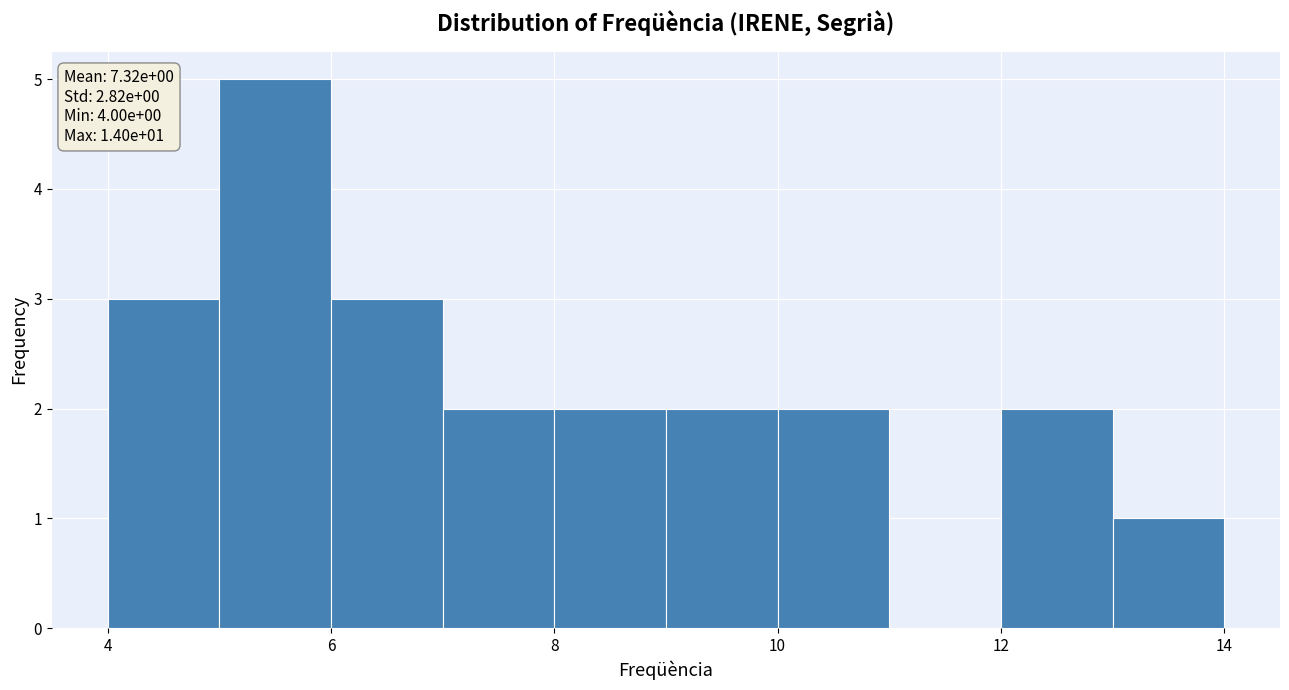

Which range on the x-axis has the tallest bar?

5 to 6